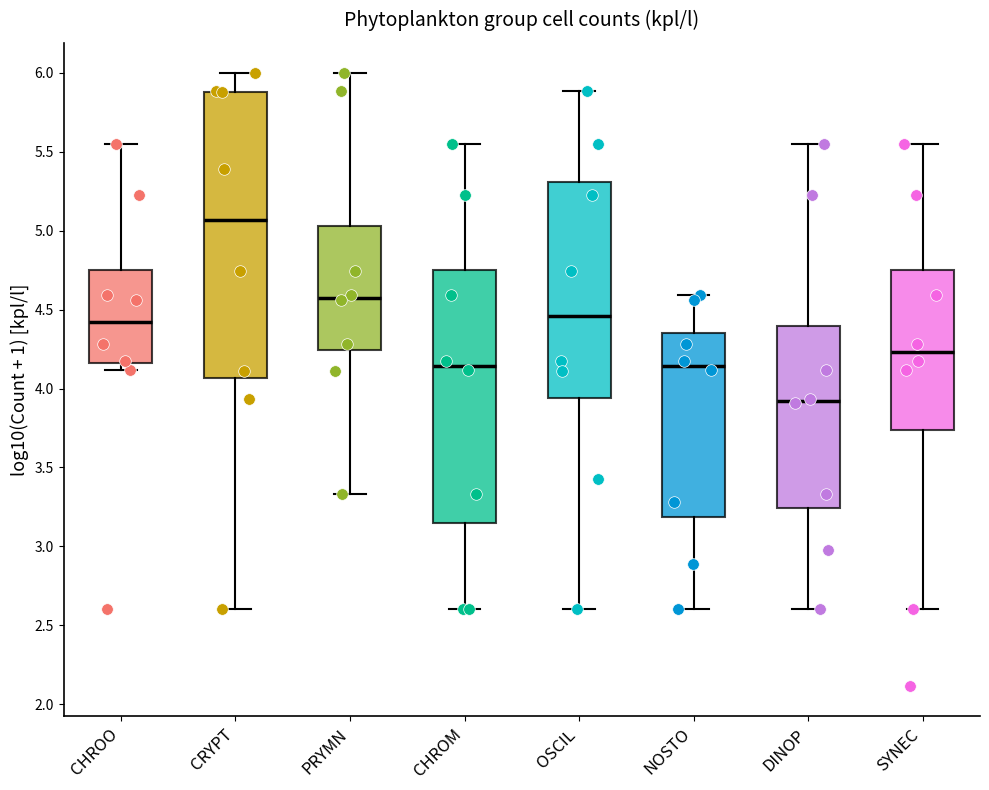

Reading left to right, transcribe this box plot: for each box, give where its median line is, the range the box spans, and where its two whiskers end, as read against the y-axis. The values are not printed on the chart, so give them approximately, as read against the axis.

CHROO: median 4.40, box 4.15 to 4.75, whiskers 4.10 to 5.55
CRYPT: median 5.05, box 4.05 to 5.90, whiskers 2.60 to 6.00
PRYMN: median 4.60, box 4.25 to 5.05, whiskers 3.35 to 6.00
CHROM: median 4.15, box 3.15 to 4.75, whiskers 2.60 to 5.55
OSCIL: median 4.45, box 3.95 to 5.30, whiskers 2.60 to 5.90
NOSTO: median 4.15, box 3.20 to 4.35, whiskers 2.60 to 4.60
DINOP: median 3.90, box 3.25 to 4.40, whiskers 2.60 to 5.55
SYNEC: median 4.25, box 3.75 to 4.75, whiskers 2.60 to 5.55